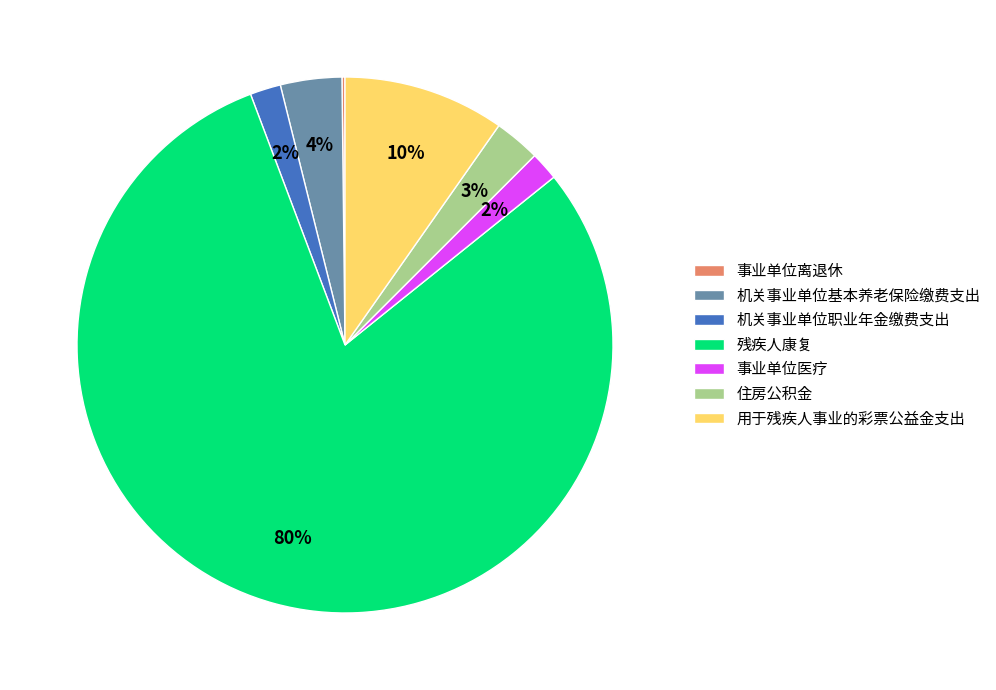

Do 事业单位医疗 and 用于残疾人事业的彩票公益金支出 together represent more than half of the pie?

No